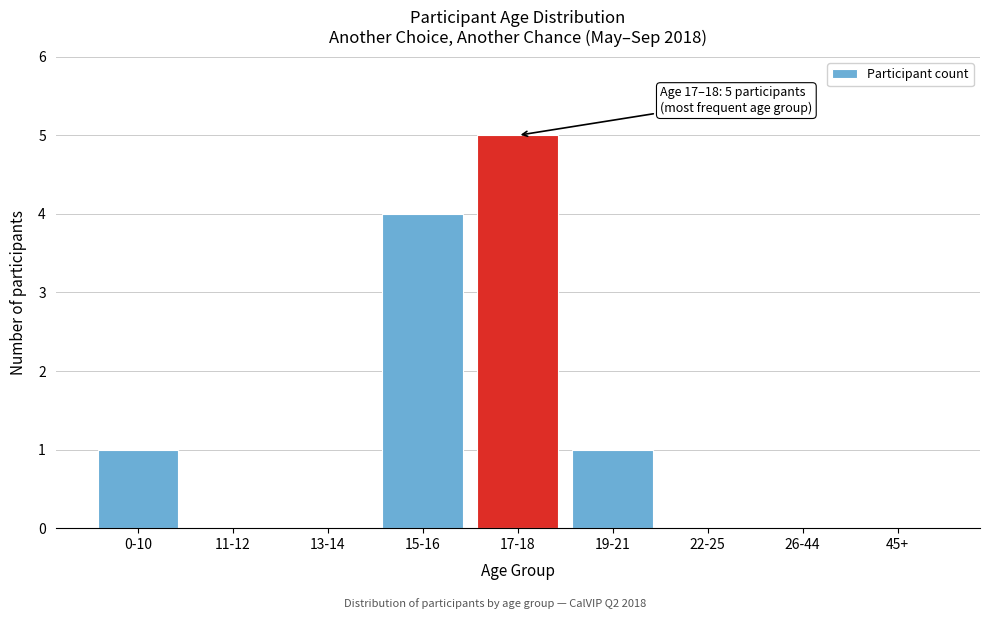

Reading left to right, extract all data points from this chart.

0-10=1	11-12=0	13-14=0	15-16=4	17-18=5	19-21=1	22-25=0	26-44=0	45+=0